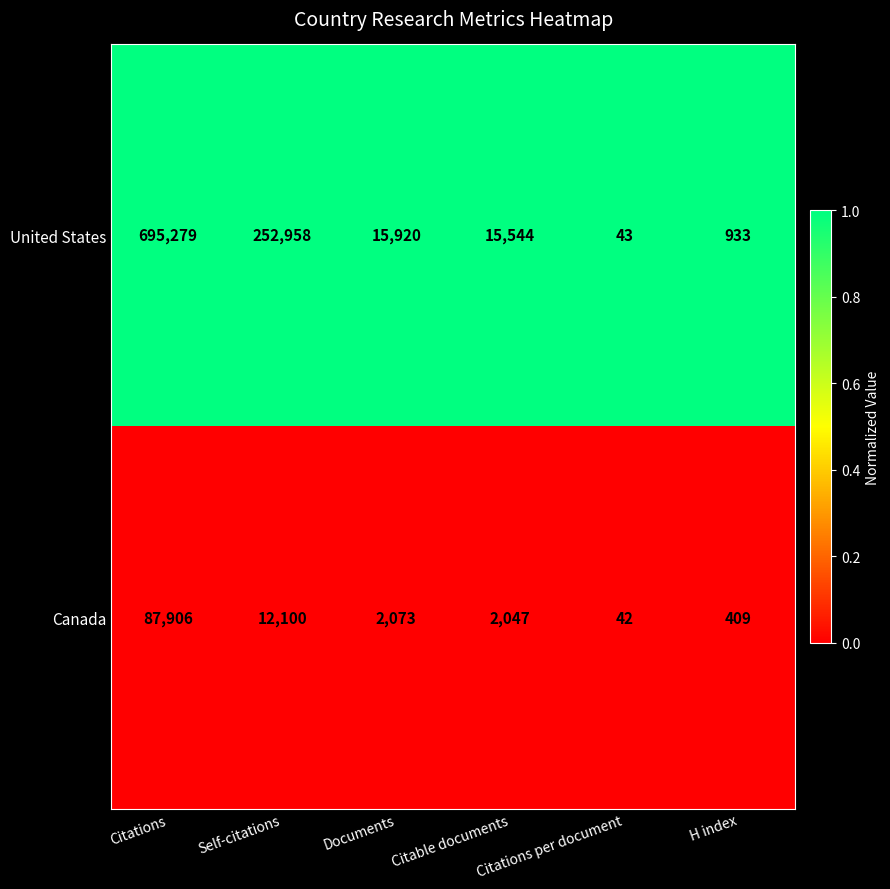

What is the approximate value of United States at Documents, to the nearest 100?

15900